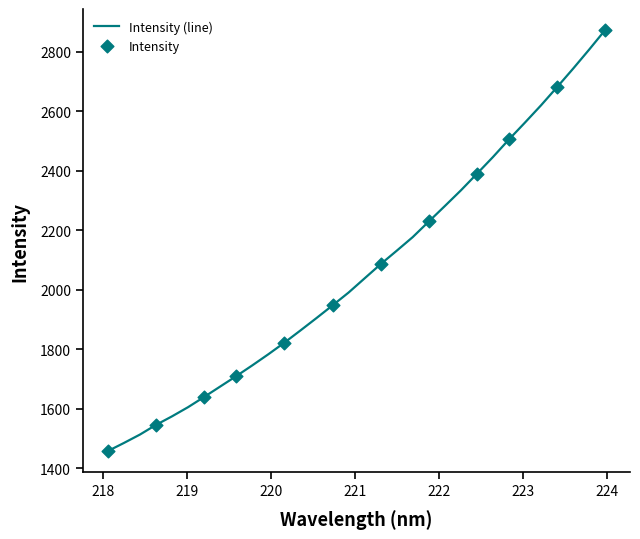

What is the difference between the maximum and minimum values?

1414.0